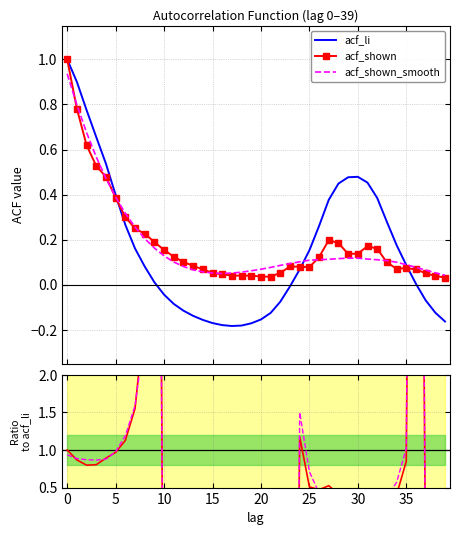

What is the value of the acf_shown_smooth point at the 18th from the left?

0.1